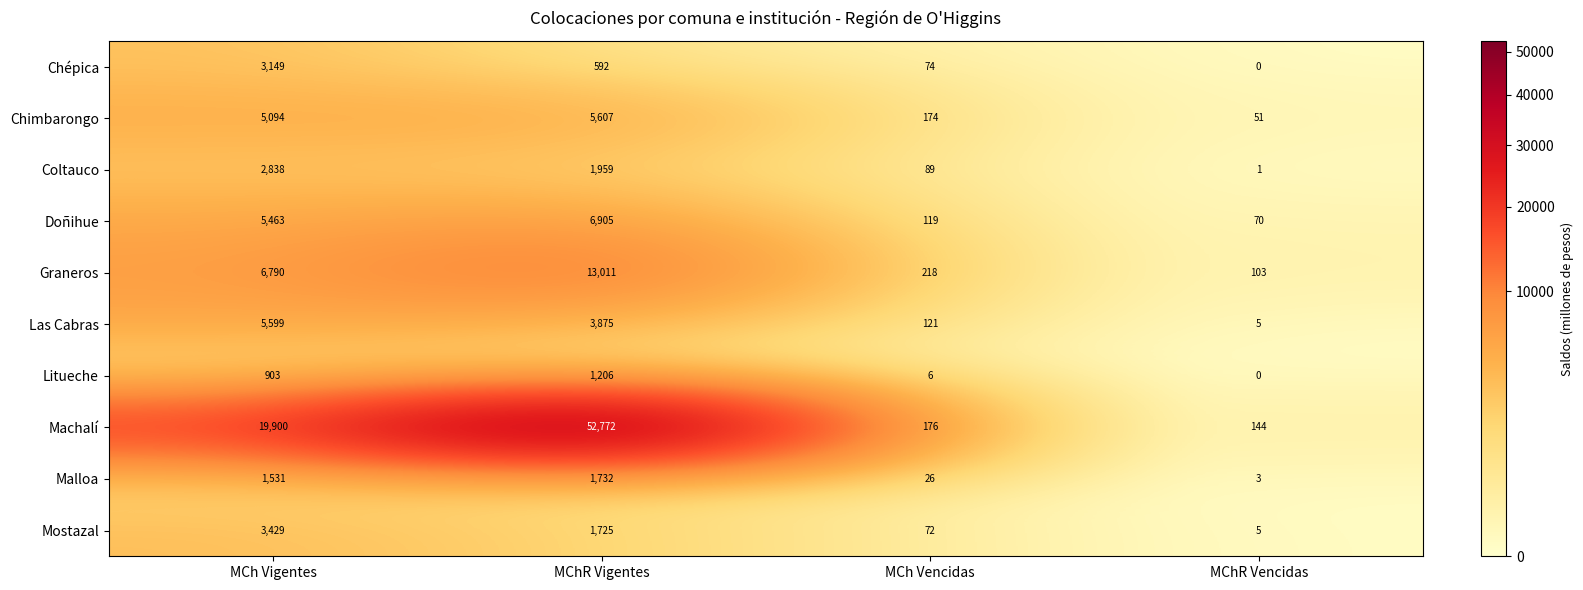

True or false: Coltauco has a value of 1 at MChR Vencidas.

True